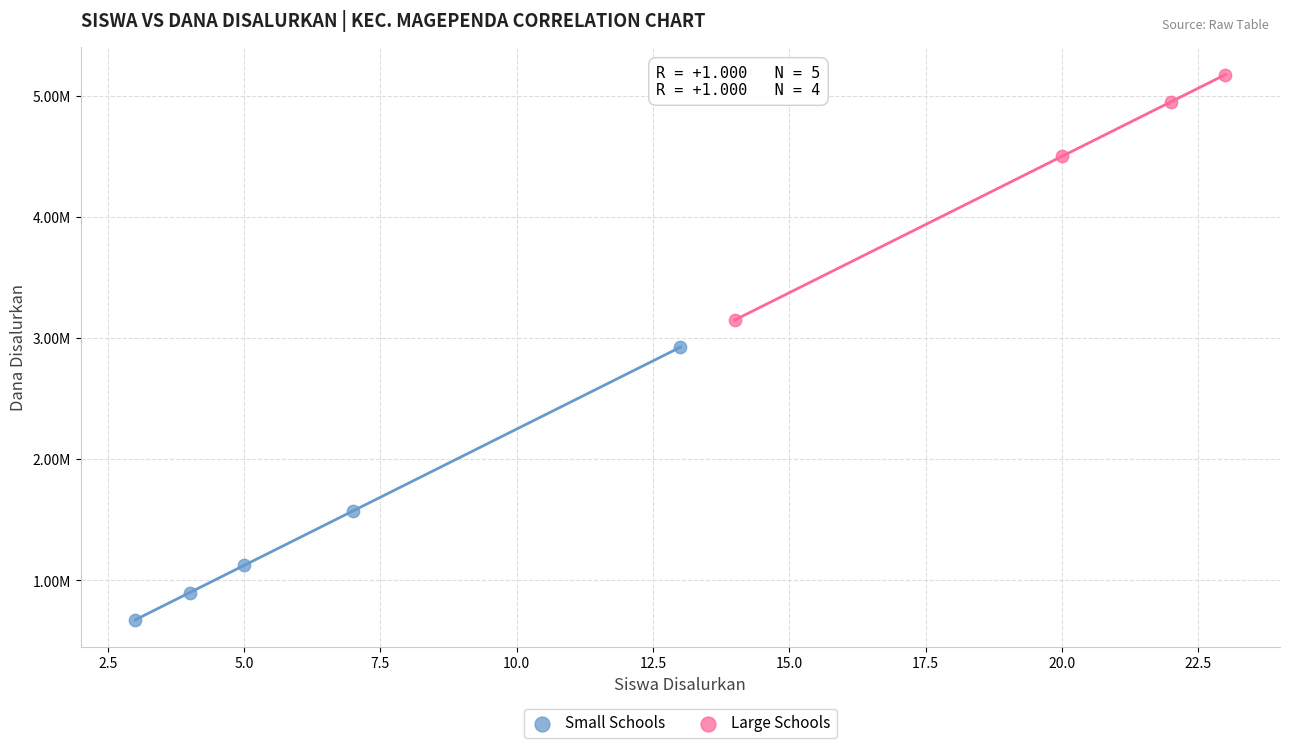

Which series contains the lowest Y value?

Small Schools